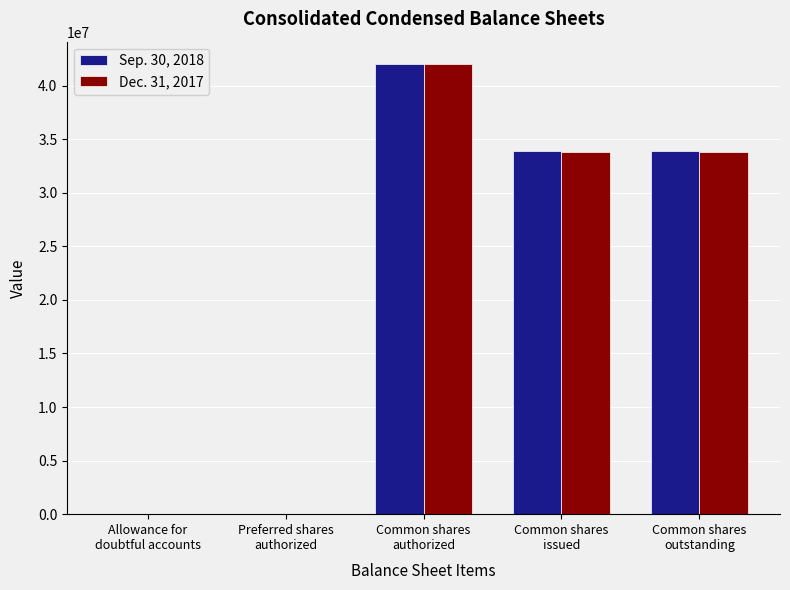

Does the chart contain stacked bars?

No